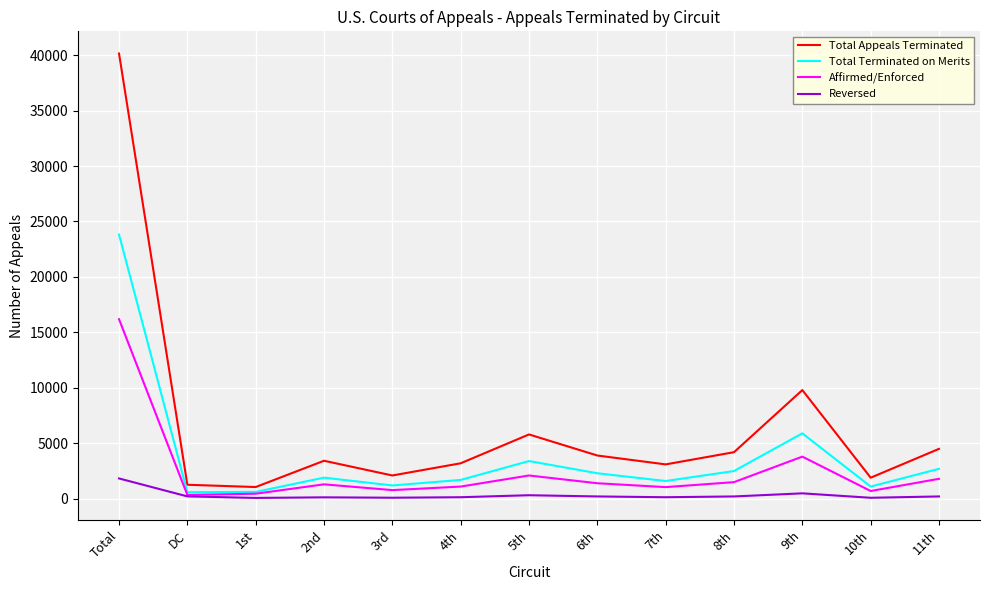

At which category is the sum across all series the highest?

Total